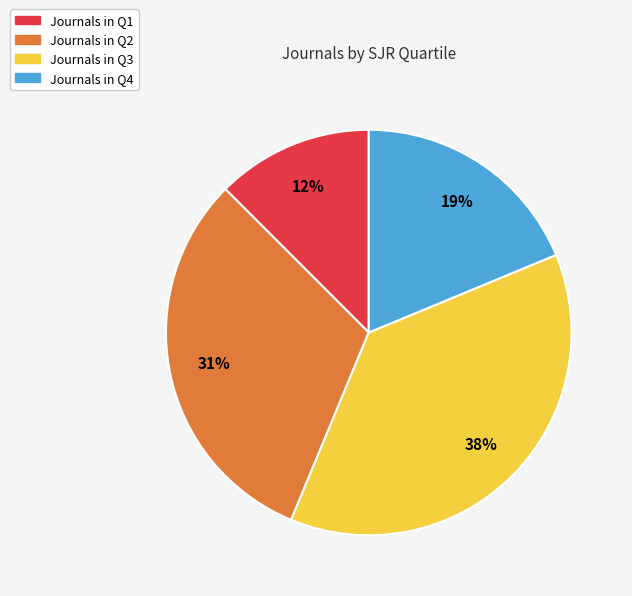

Count the number of slices in the pie.

4